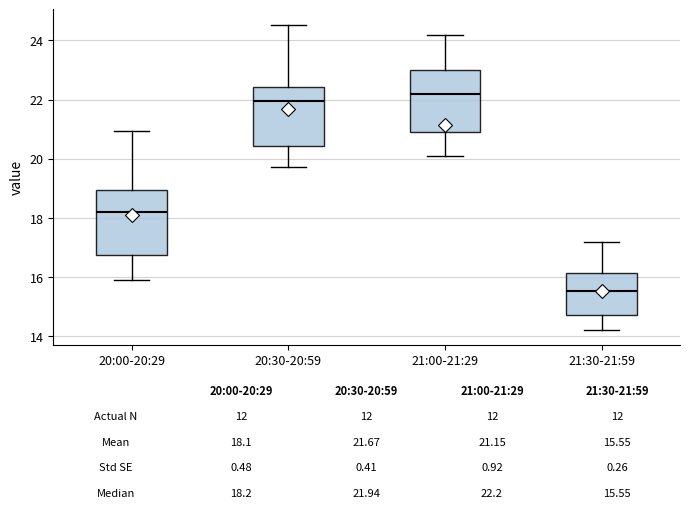

Which box has the highest median line?

21:00-21:29